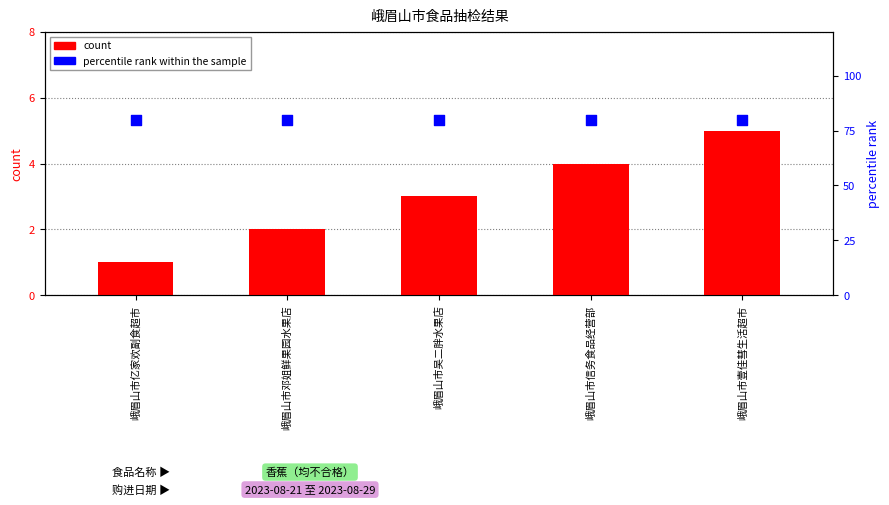

What are all the series names shown in the legend?

count, percentile rank within the sample